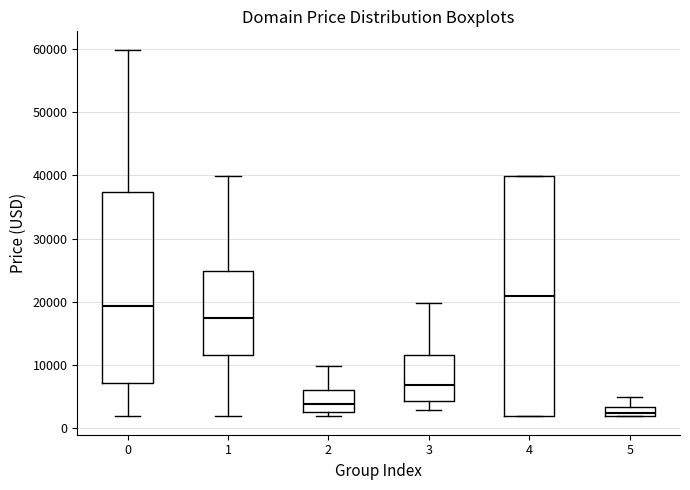

Where does the upper whisker of the box at x = 1 end on the y-axis? The values are not printed on the chart, so give them approximately, as read against the axis.

40000